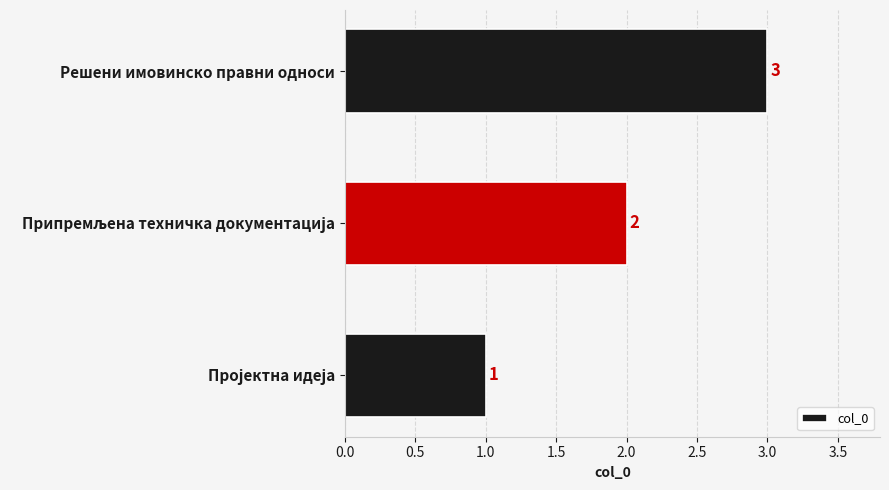

How many values are between 1 and 3?

3